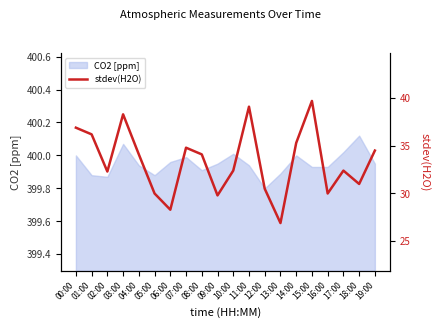

Reading right to left, extract all data points from this chart.

34.5	31.0	32.4	30.0	39.7	35.3	26.9	30.5	39.1	32.4	29.8	34.1	34.8	28.3	30.0	34.1	38.3	32.3	36.2	36.9